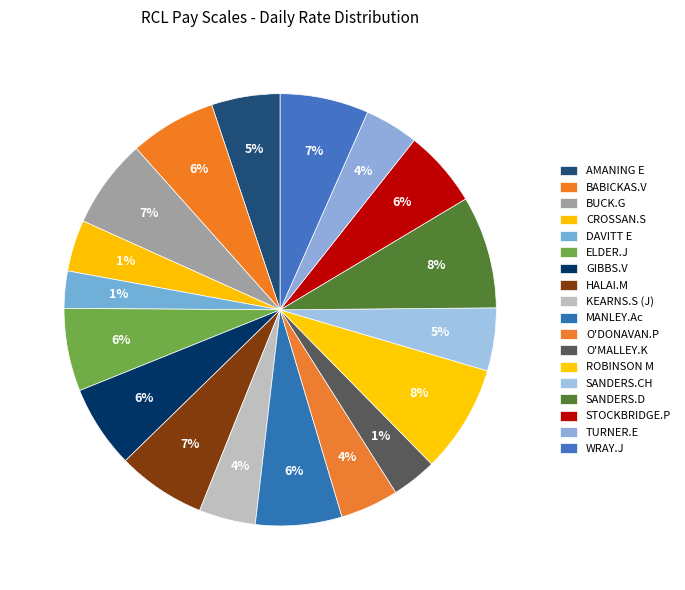

Is it true that HALAI.M is 1% of the pie?

False